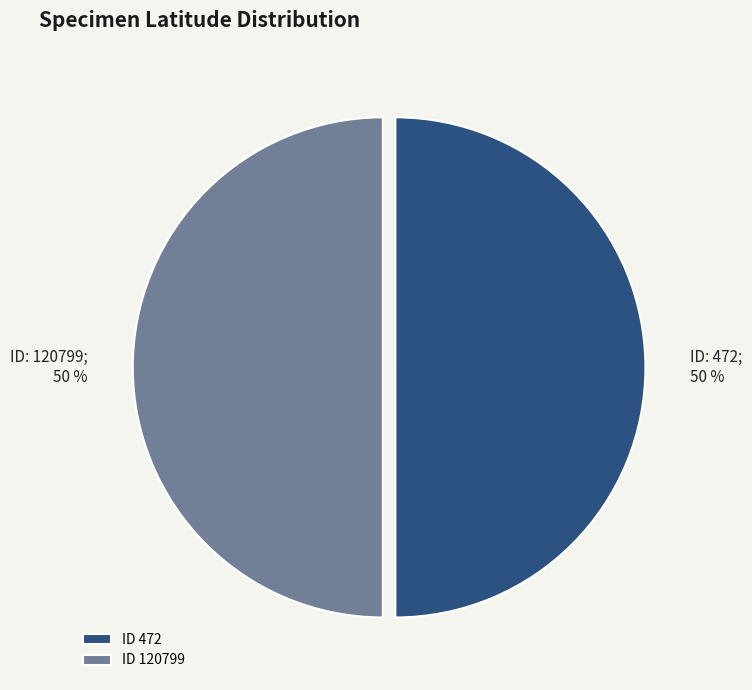

How many segments does this pie chart have?

2